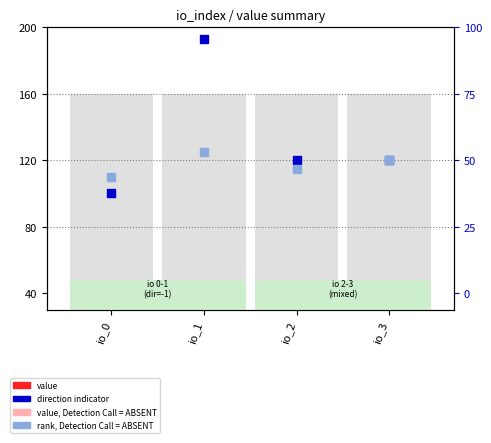

At which category is the sum across all series the highest?

io_1